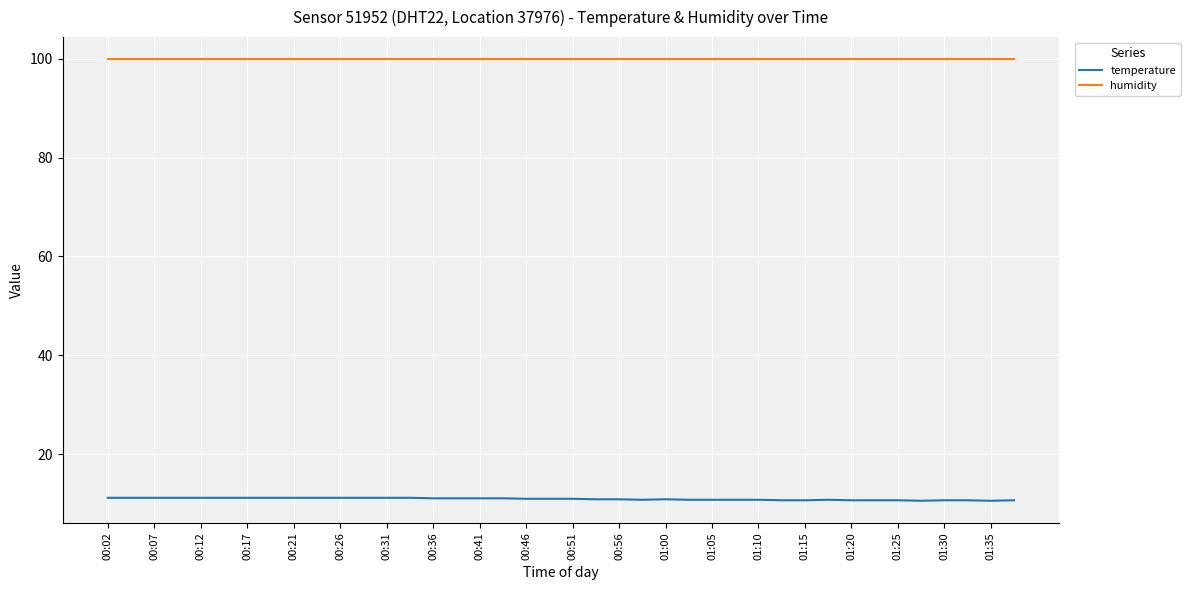

How many lines are shown in the chart?

2